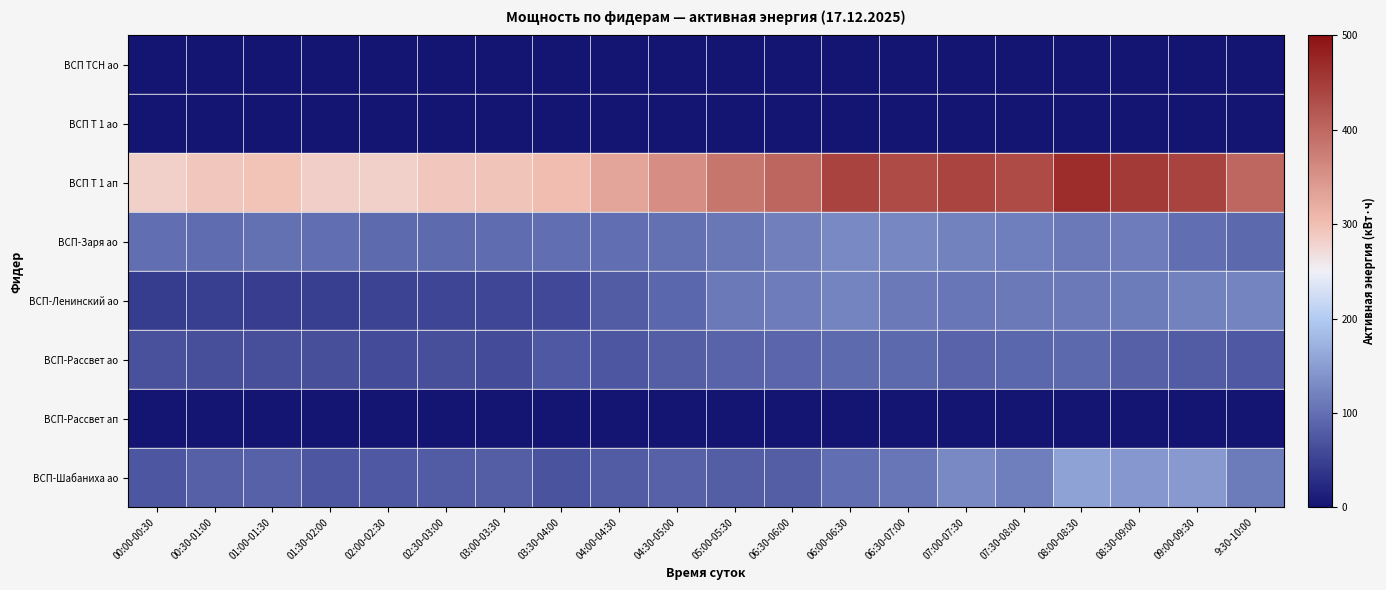

Between 00:00-00:30 and 03:30-04:00, which series saw the biggest shift?

ВСП Т 1 ап